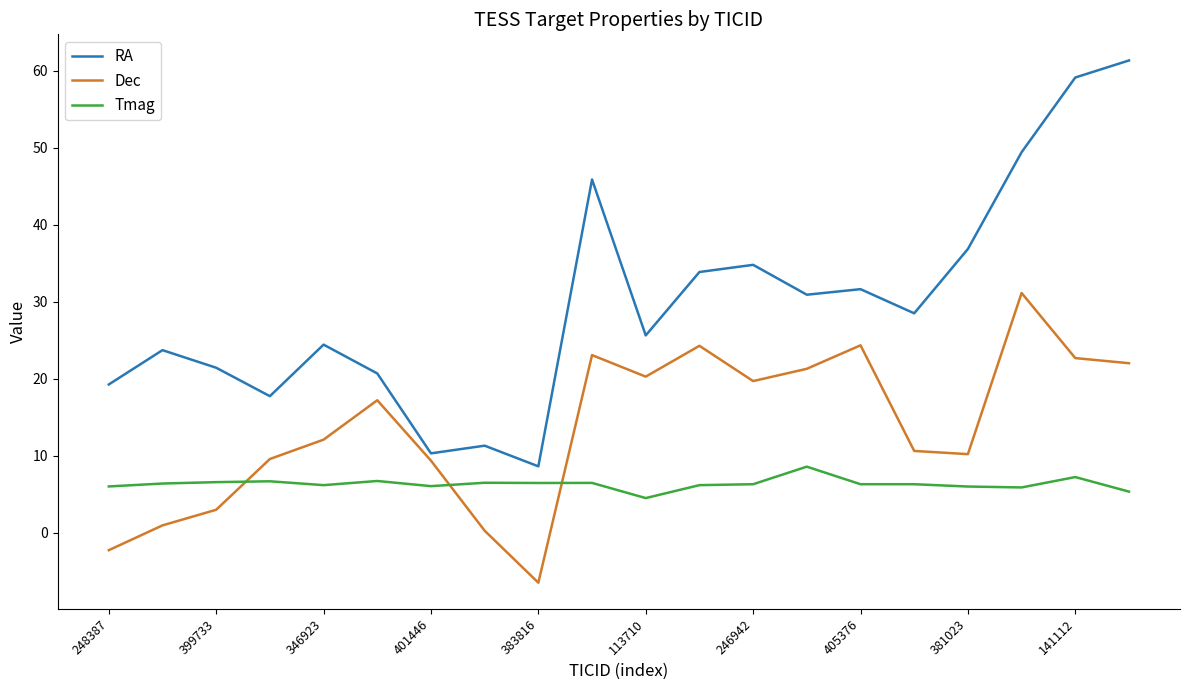

Rank the series by their maximum value, from highest to lowest.

RA, Dec, Tmag